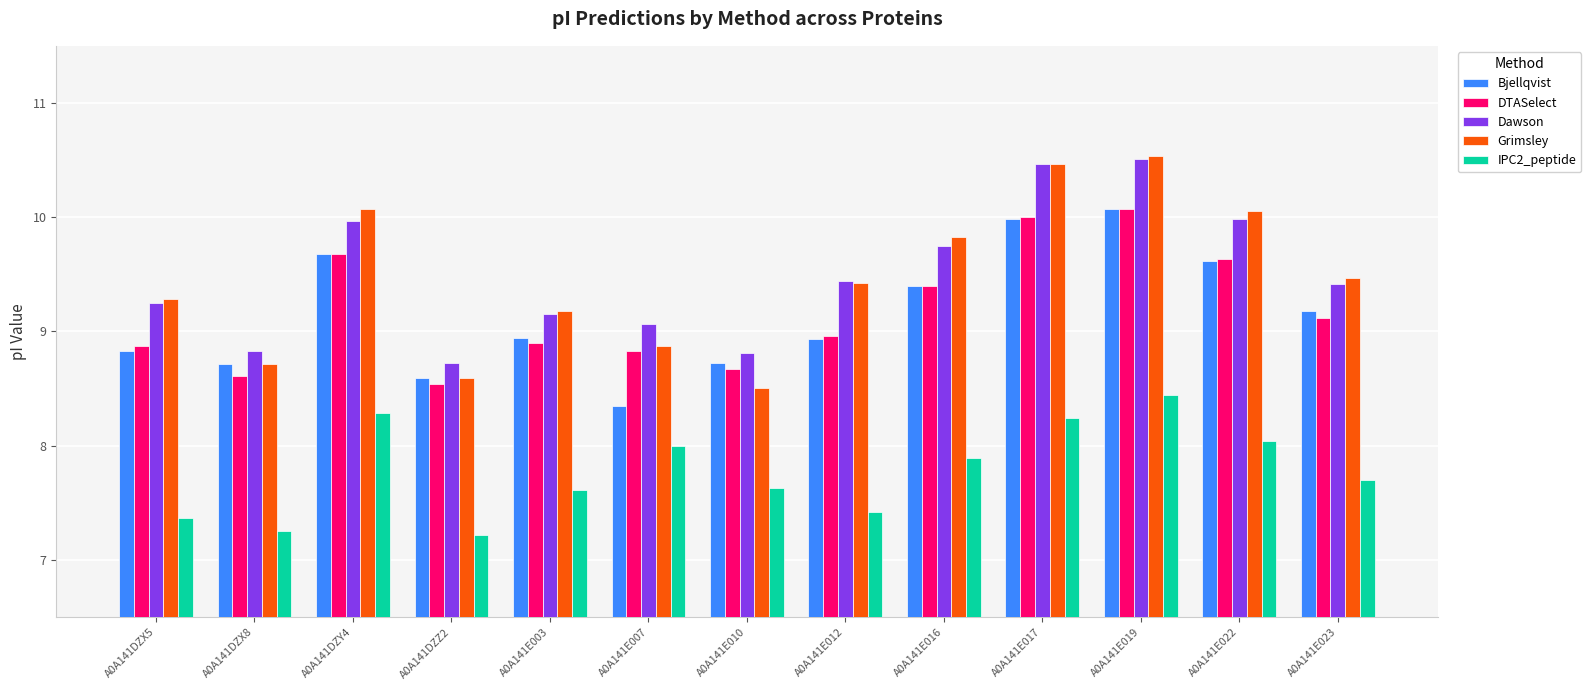

Which series has the widest spread of values?

Grimsley